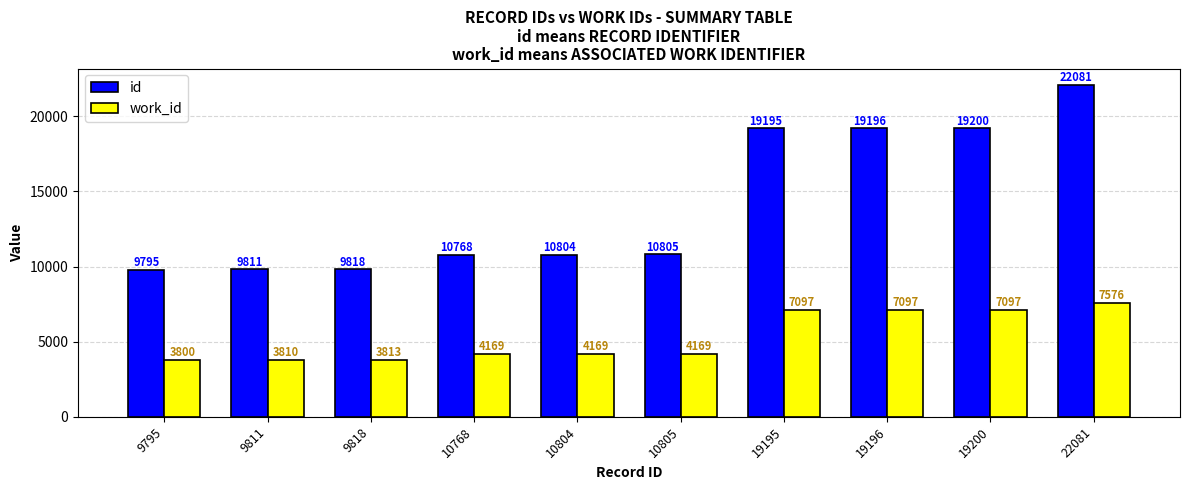

What is the difference between the maximum and minimum values in the id series?

12286